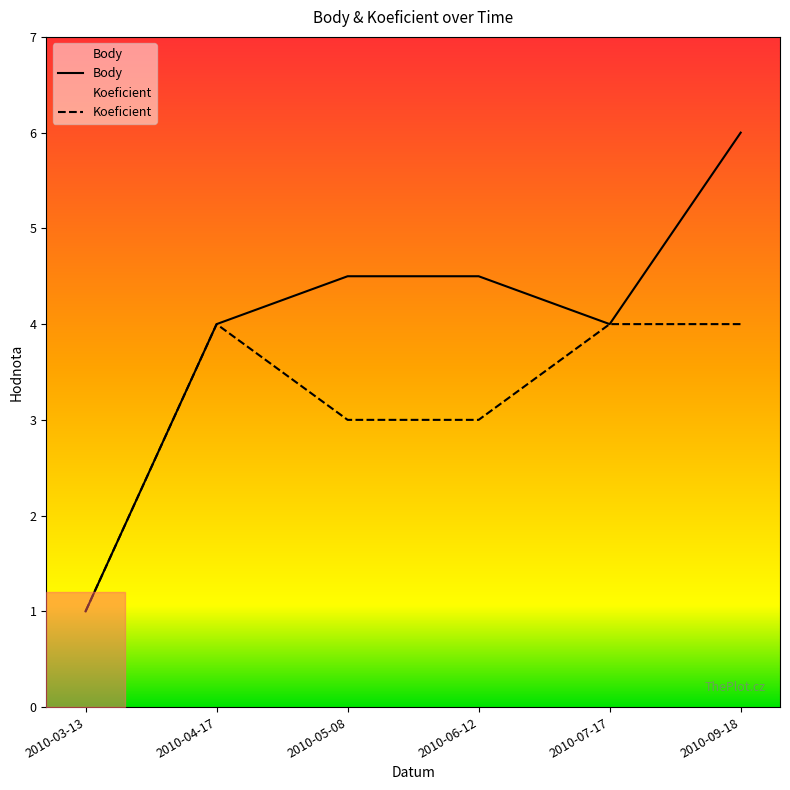

True or false: Koeficient and Body intersect in this chart.

False